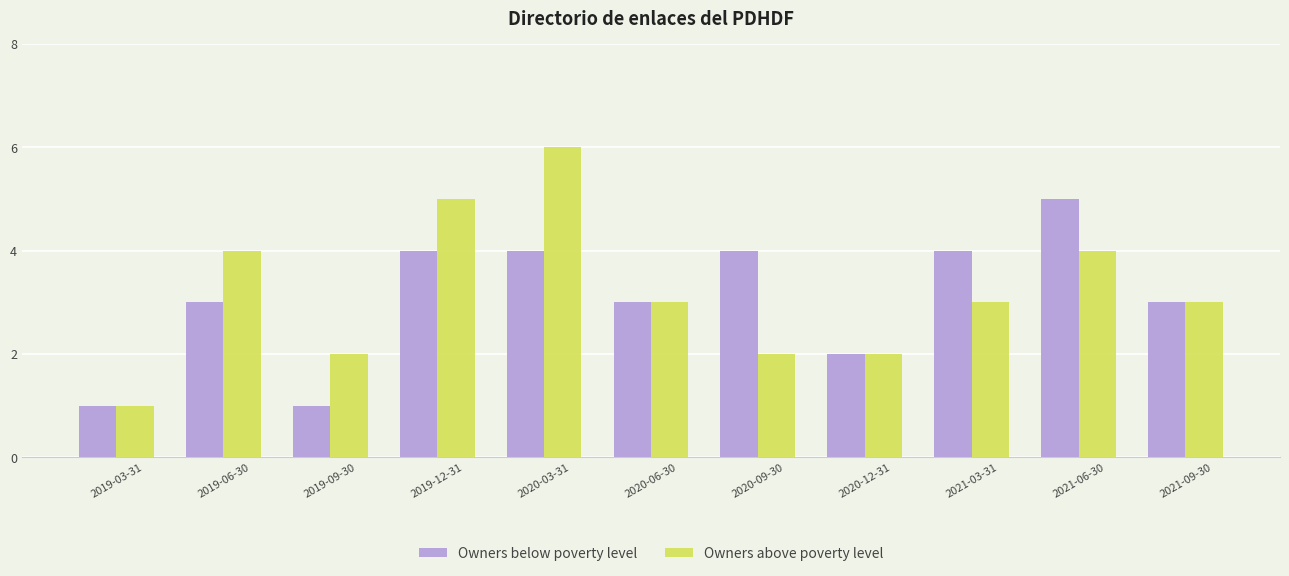

Between 2019-03-31 and 2019-12-31, which series saw the biggest shift?

Owners above poverty level